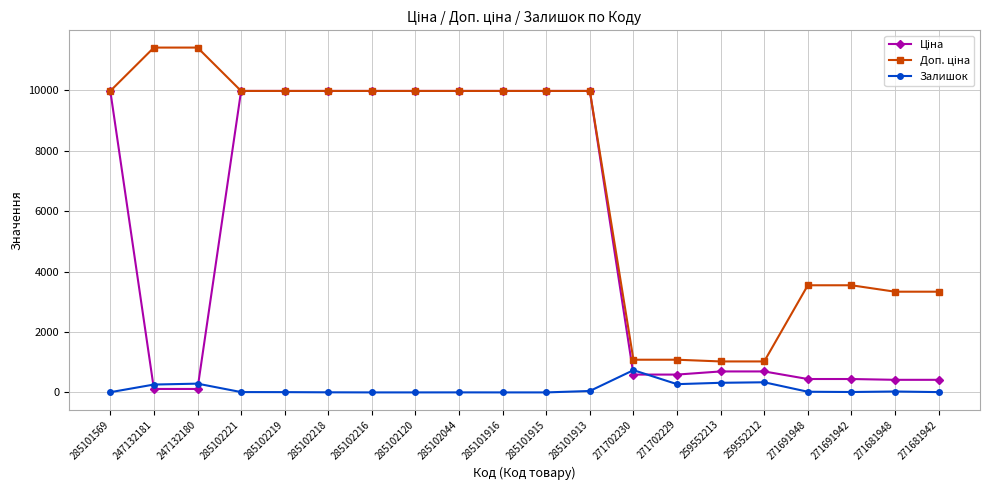

True or false: Залишок has a value of 47.0 at 285101913.

True